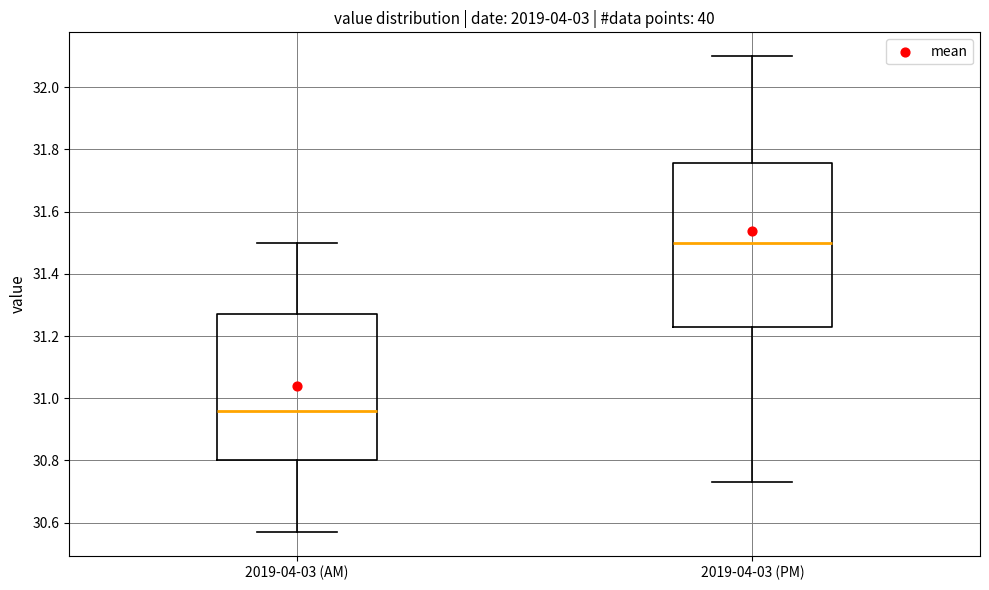

Which box has the lowest median line?

2019-04-03 (AM)